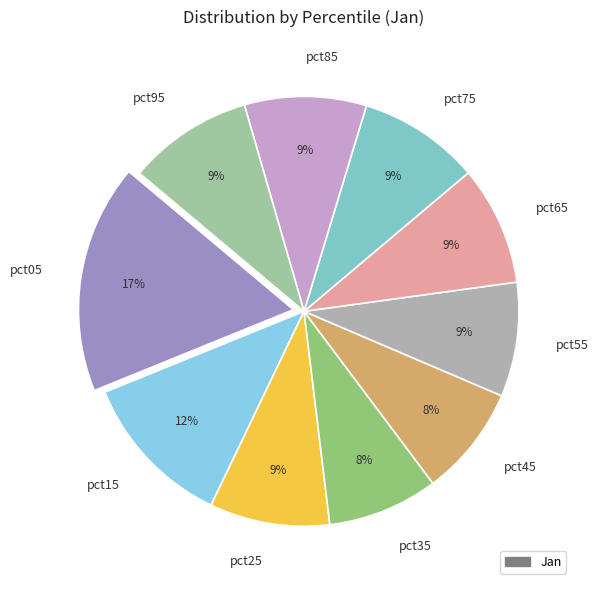

What is the ratio of the value at pct75 to the value at pct05?

0.5